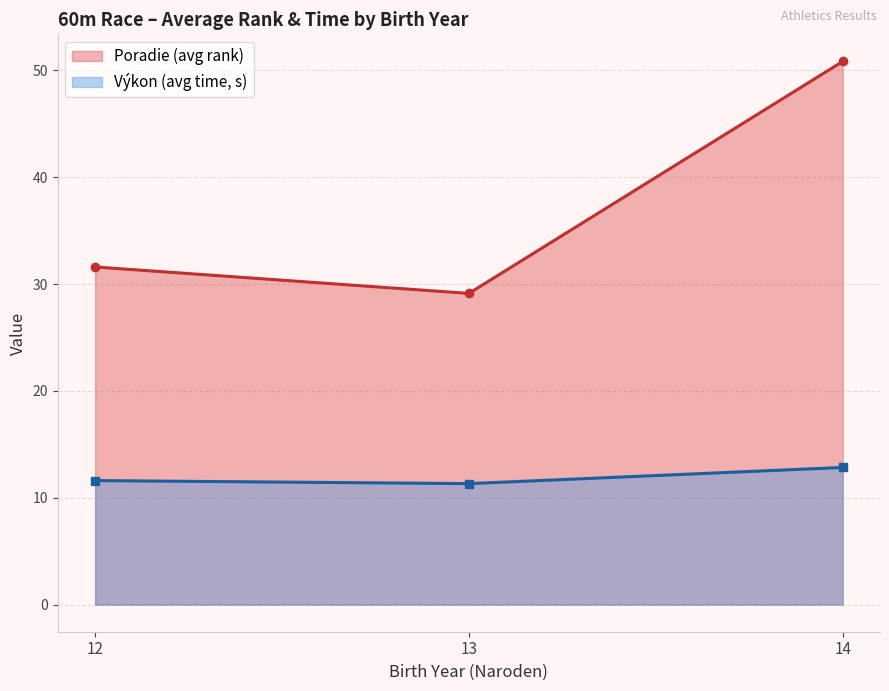

Where is Poradie (avg rank) nearest to the value 39?

12